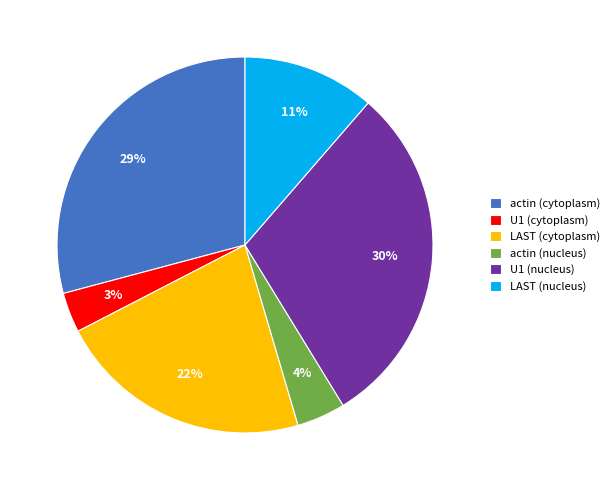

Is it true that actin (cytoplasm) is 40% of the pie?

False